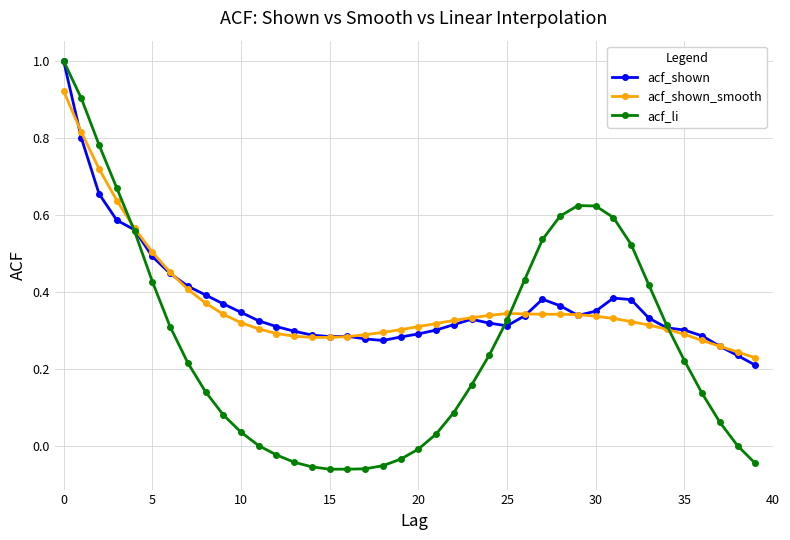

True or false: acf_li has more than 0 interior local peaks.

True